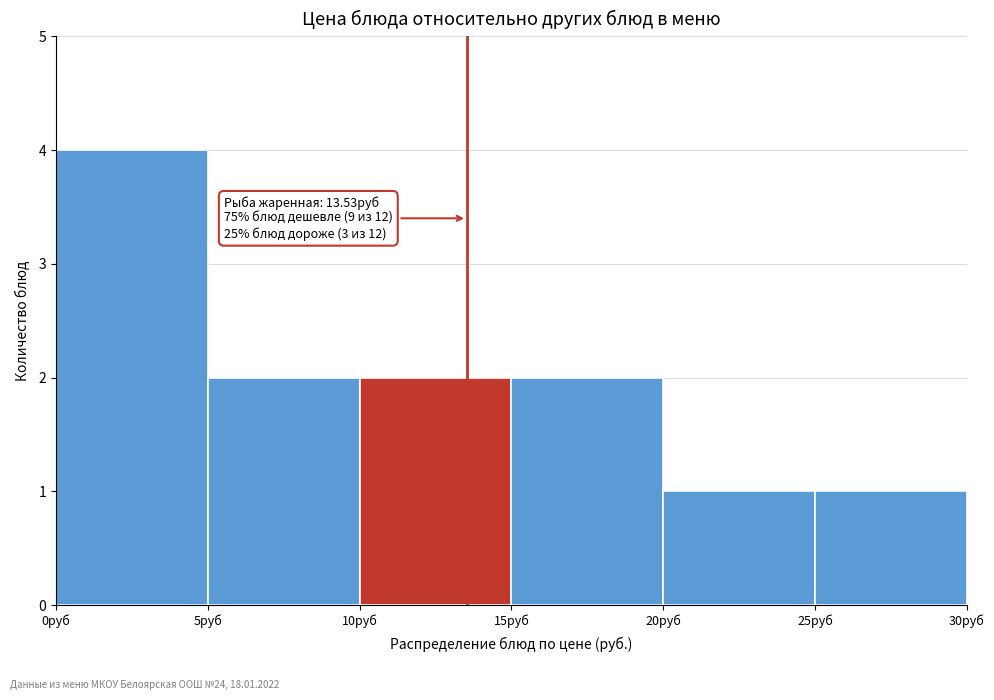

Over which range of the x-axis is the bar tallest?

0 to 5